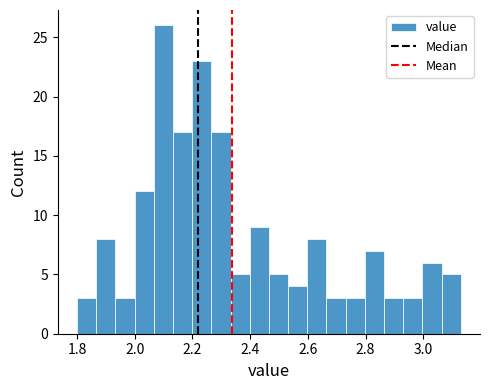

Read against the x-axis, roughly where is the centre of the tallest bar?

2.10